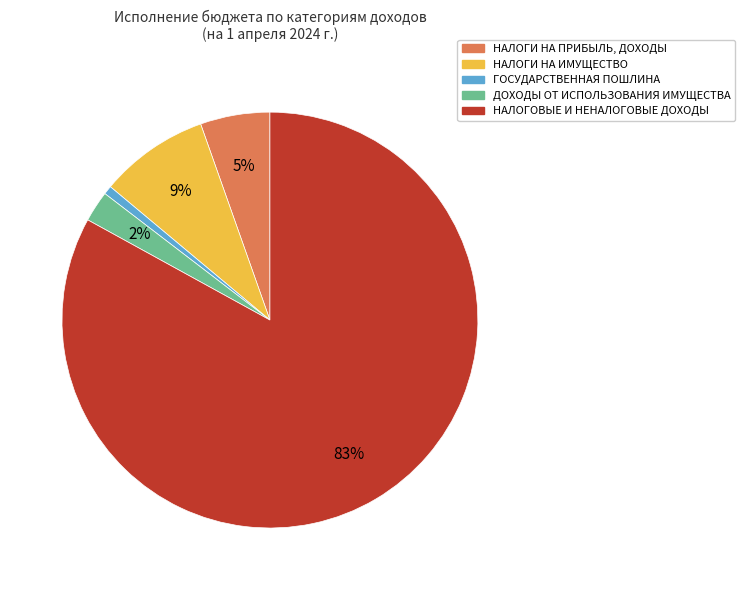

Do НАЛОГИ НА ПРИБЫЛЬ, ДОХОДЫ and ДОХОДЫ ОТ ИСПОЛЬЗОВАНИЯ ИМУЩЕСТВА together represent more than half of the pie?

No